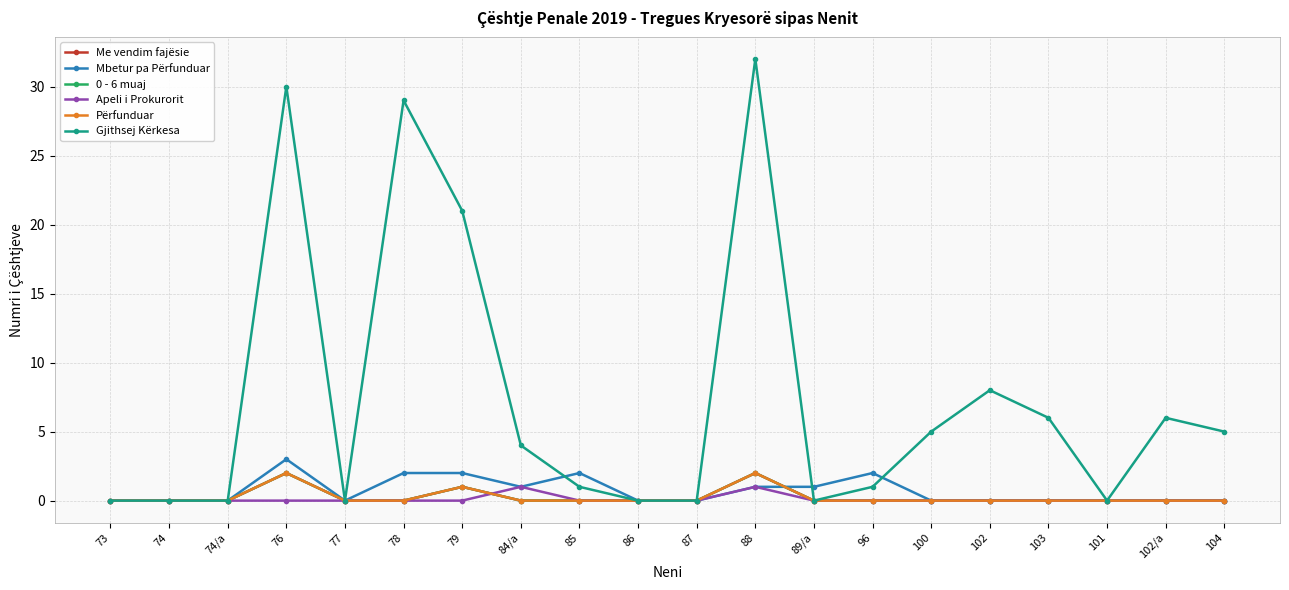

Does the chart have visible grid lines?

Yes